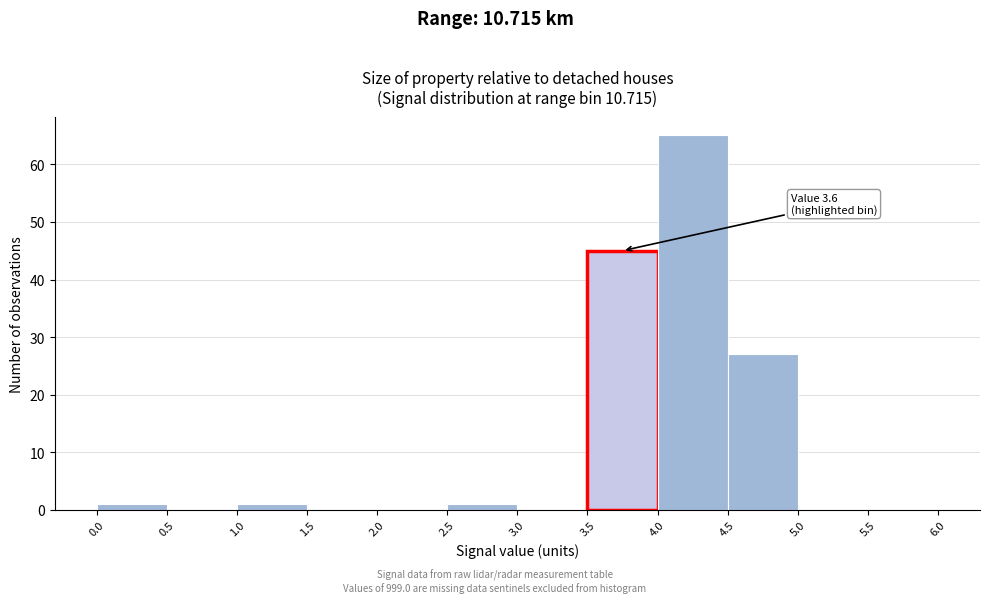

Which range on the x-axis has the tallest bar?

4.0 to 4.5